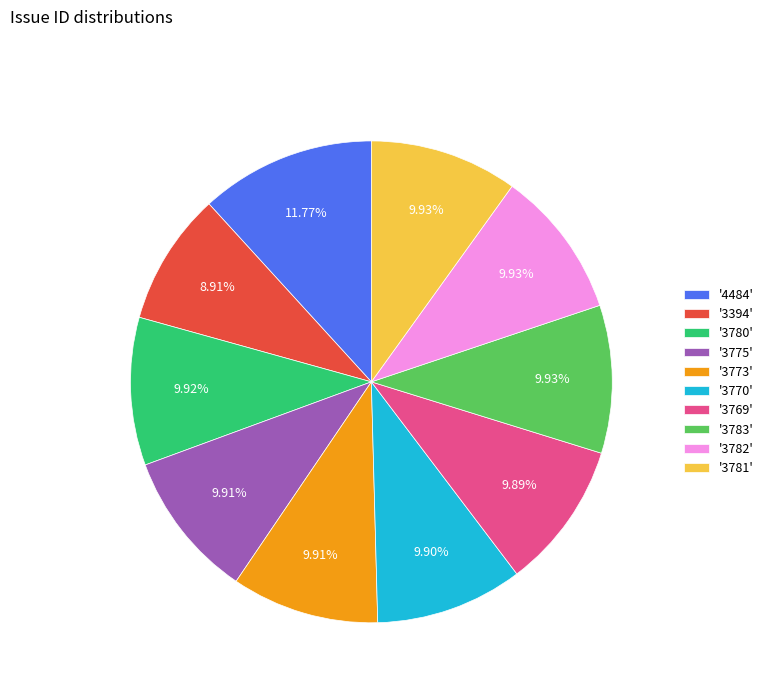

Which has a higher value, '3783' or '3394'?

'3783'